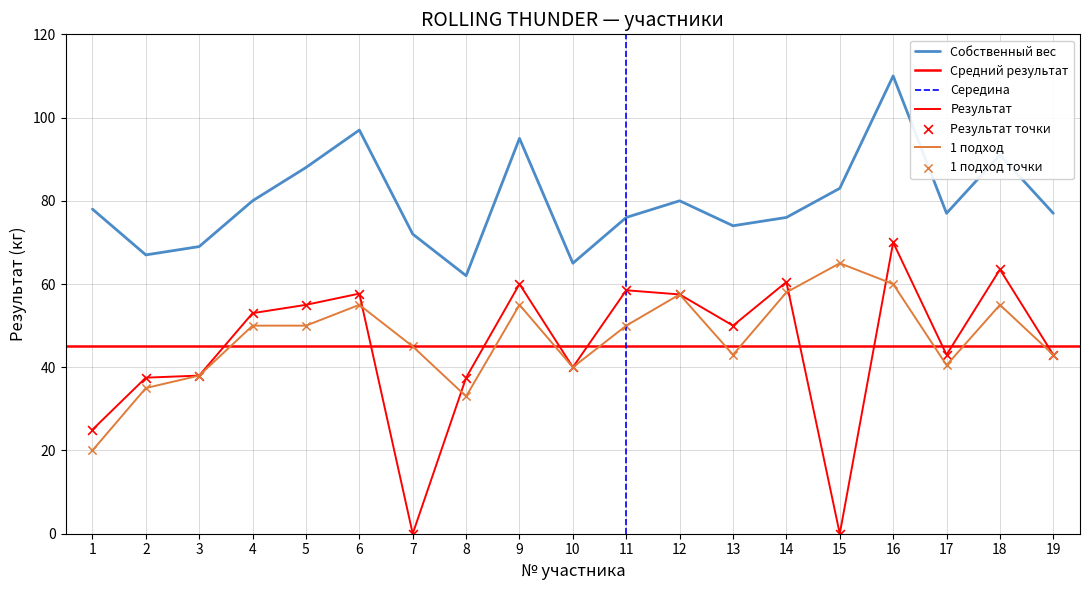

Which series has the largest Y range (max minus min)?

Результат